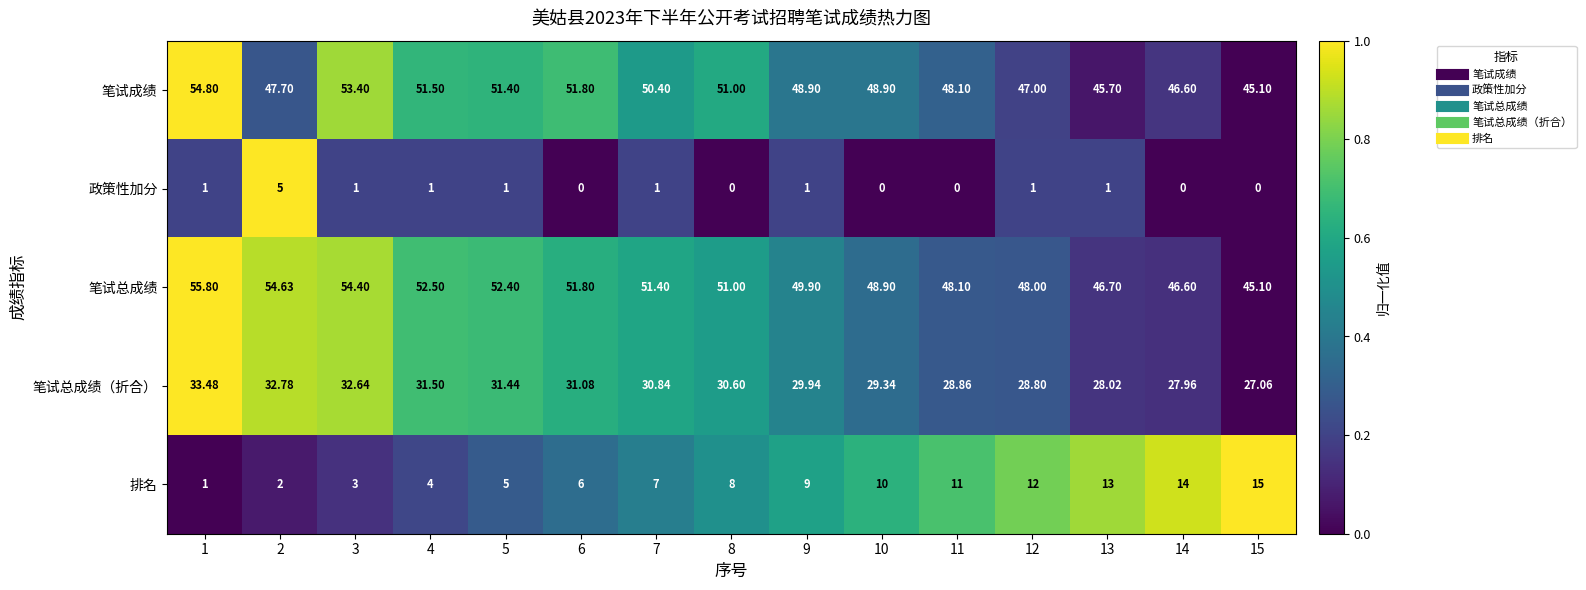

Rank the series by their maximum value, from highest to lowest.

笔试总成绩, 笔试成绩, 笔试总成绩（折合）, 排名, 政策性加分